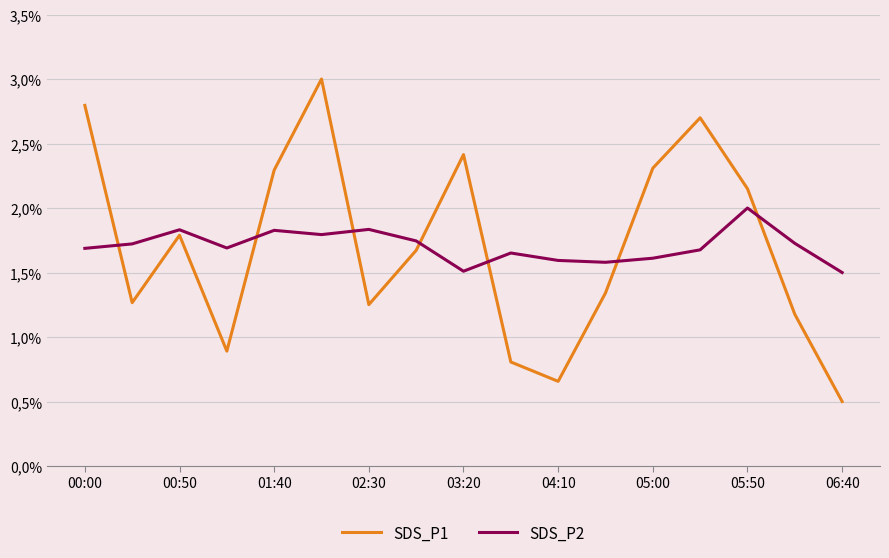

True or false: SDS_P1 and SDS_P2 intersect in this chart.

True